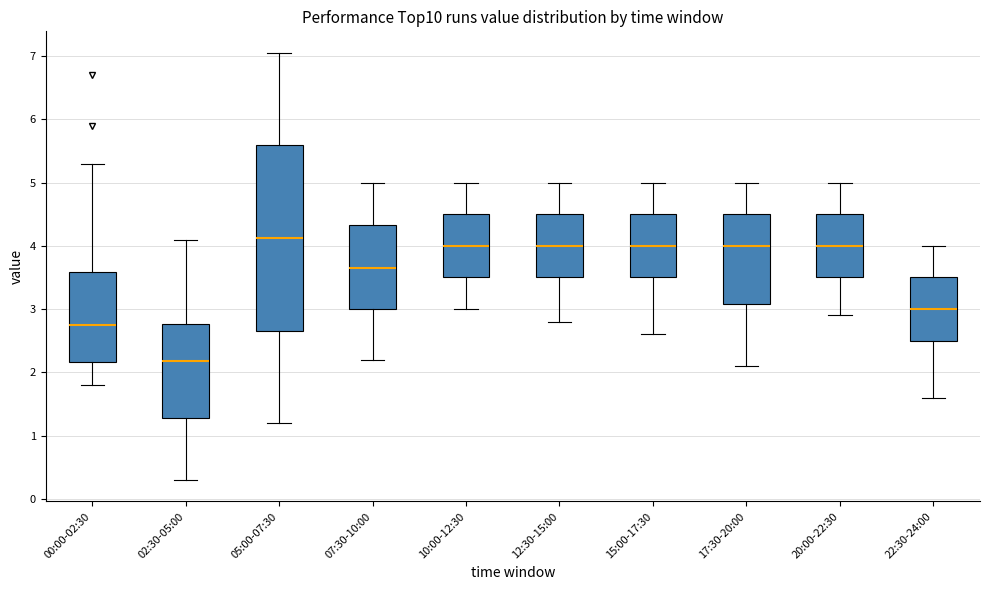

Where does the upper whisker of the box for 20:00-22:30 end on the y-axis? The values are not printed on the chart, so give them approximately, as read against the axis.

5.0